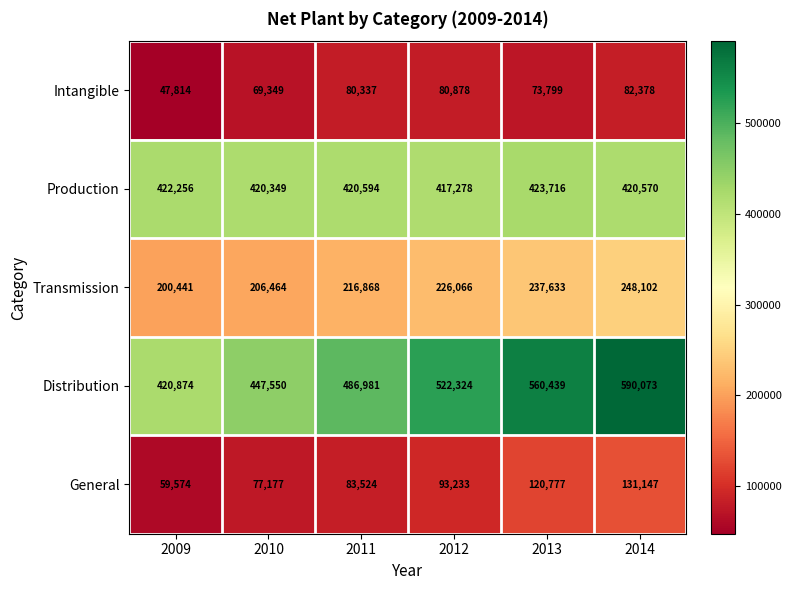

Read the Transmission value at 2011, to the nearest 50.

216850